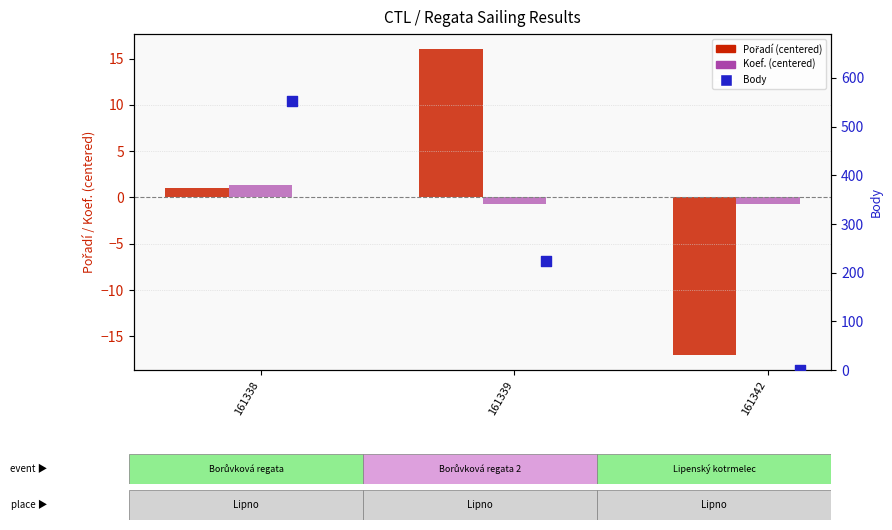

Which series has the widest spread of Y values?

Body